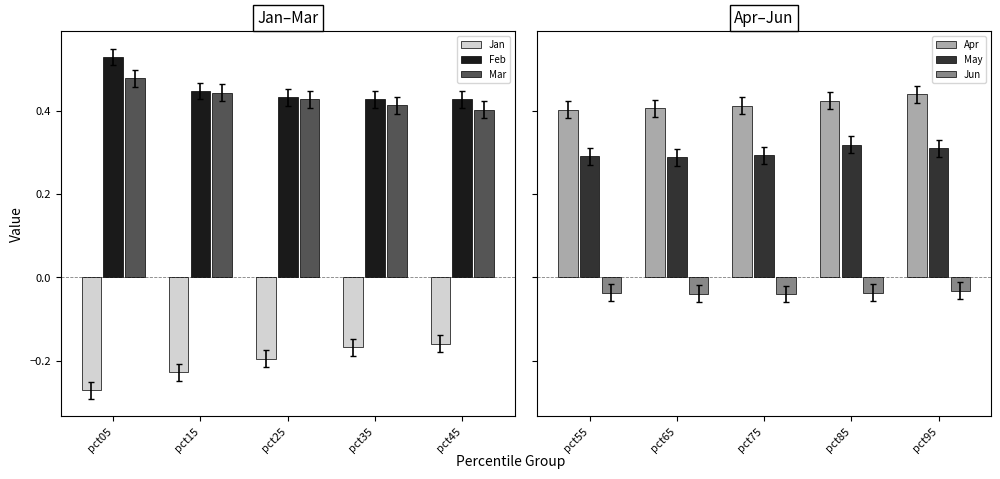

The Jan series shows -0.3 at pct15. True or false?

False